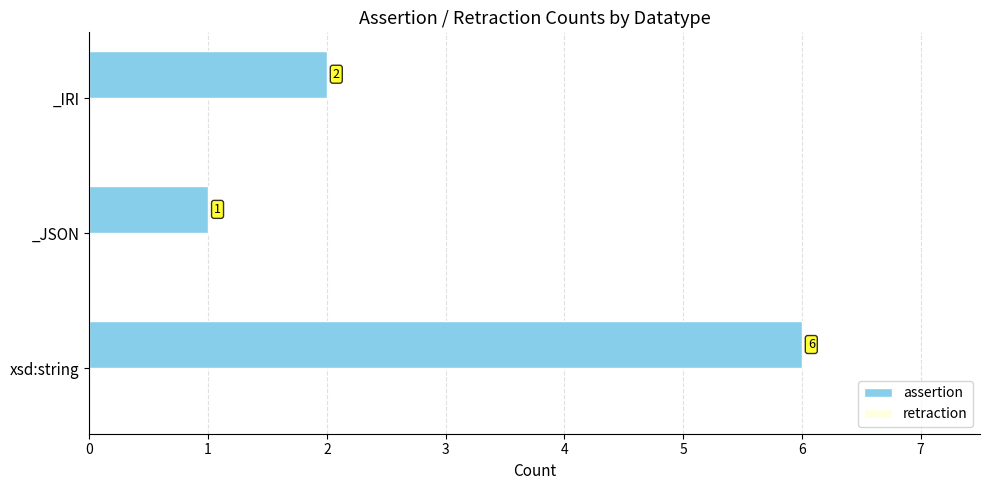

What is the difference between the values at _IRI and xsd:string?

4